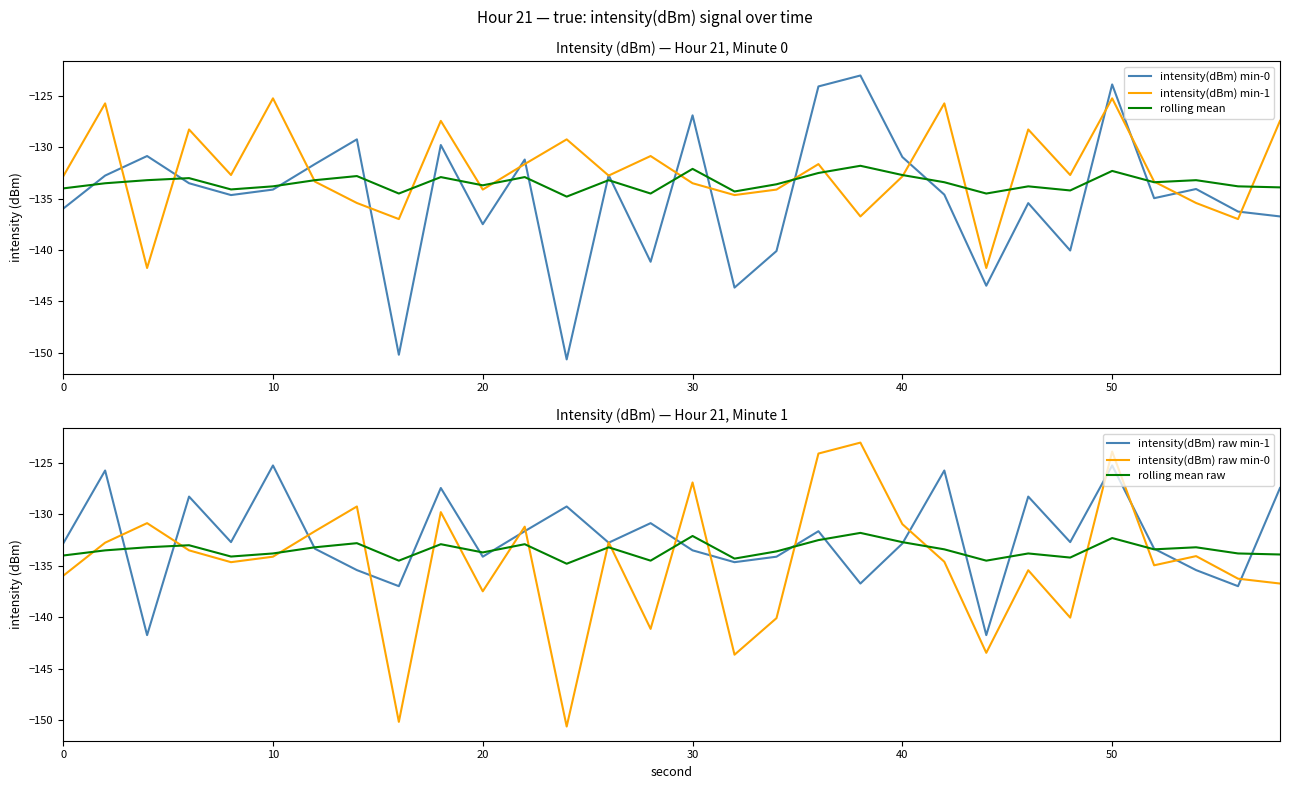

True or false: intensity(dBm) raw min-1 has a value of -133.5 at 30.

True